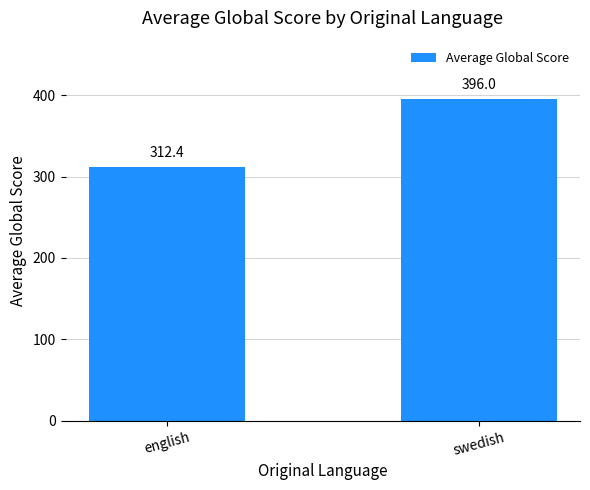

What is the average value?

354.2